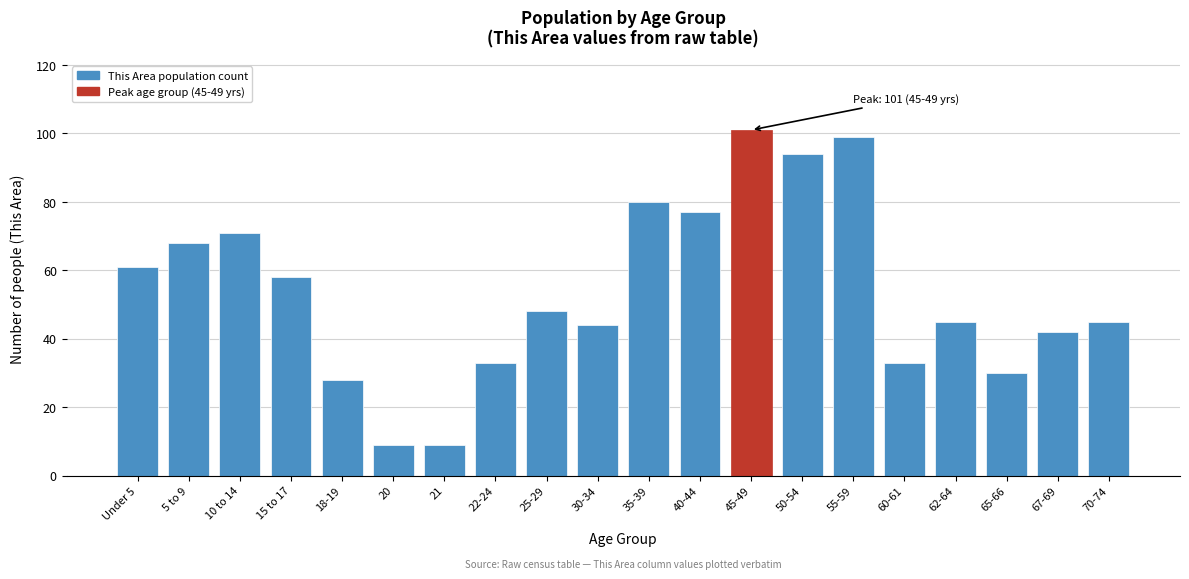

Reading left to right, extract all data points from this chart.

Under 5=61	5 to 9=68	10 to 14=71	15 to 17=58	18-19=28	20=9	21=9	22-24=33	25-29=48	30-34=44	35-39=80	40-44=77	45-49=101	50-54=94	55-59=99	60-61=33	62-64=45	65-66=30	67-69=42	70-74=45